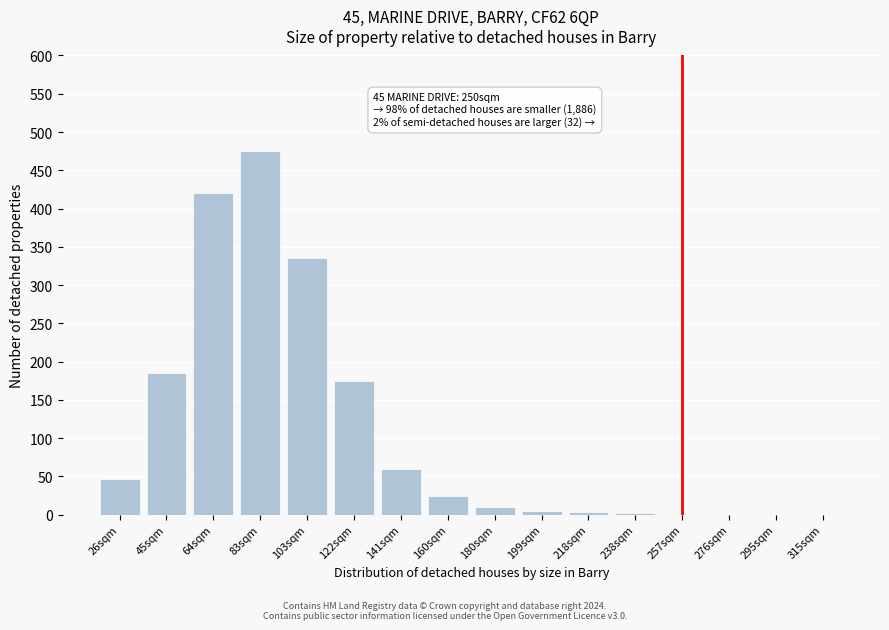

The chart shows a value of 12 at 26sqm. True or false?

False